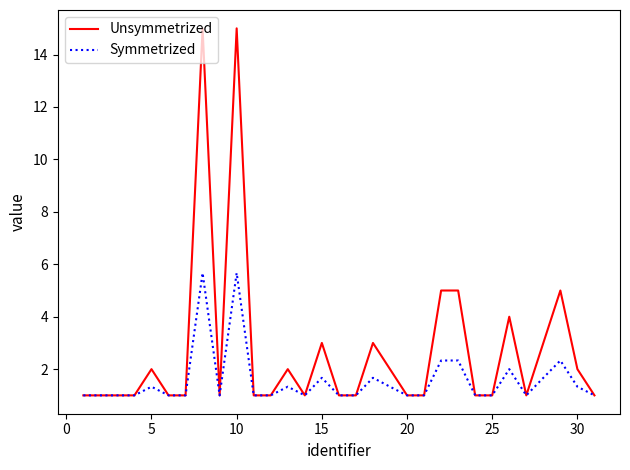

Which series has the widest spread of values?

Unsymmetrized